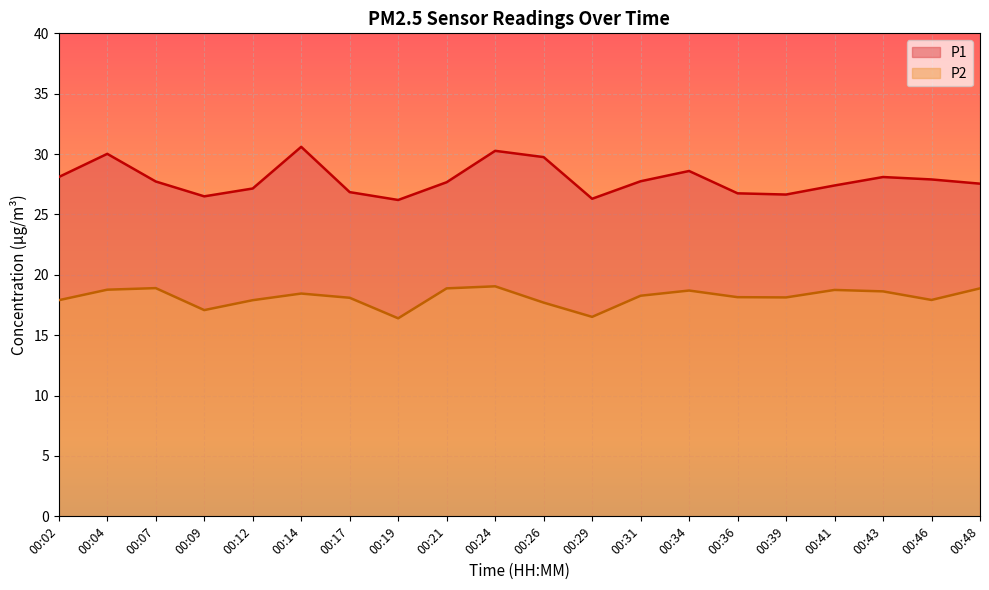

Read the P1 value at 00:14.

30.6